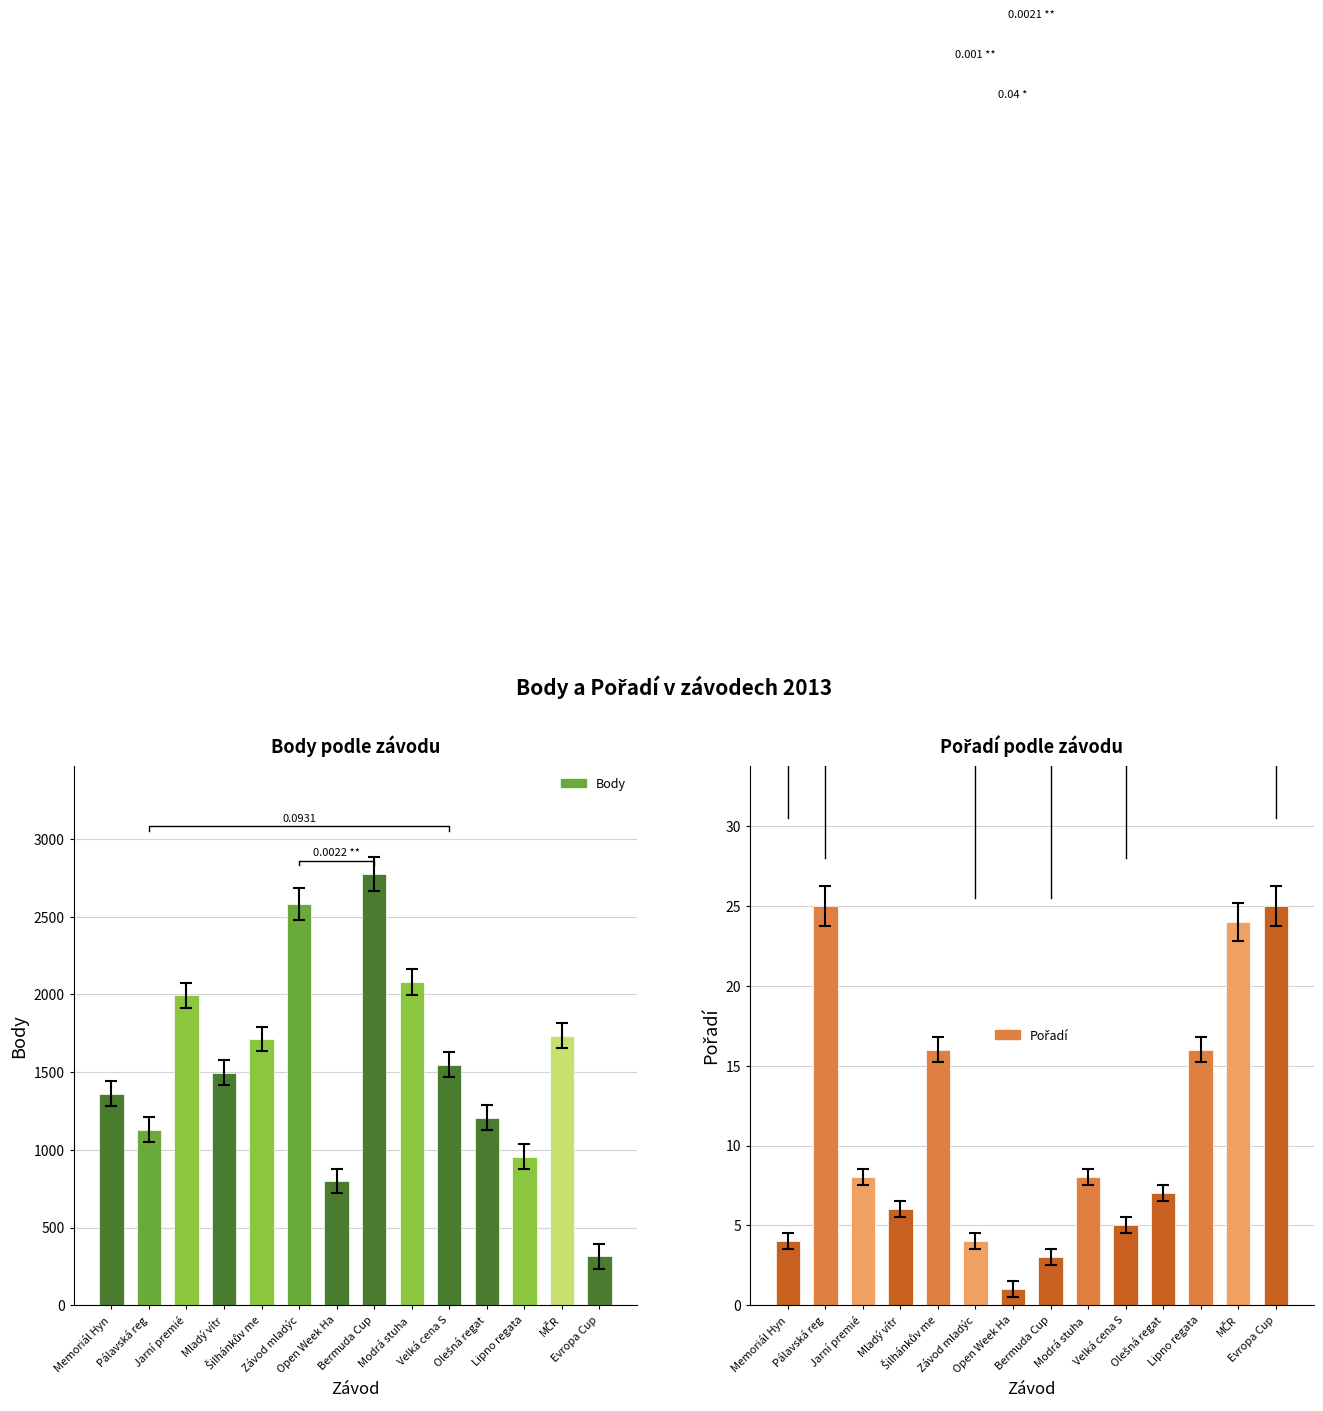

Is it true that Body equals 2886.0 at Bermuda Cup?

True